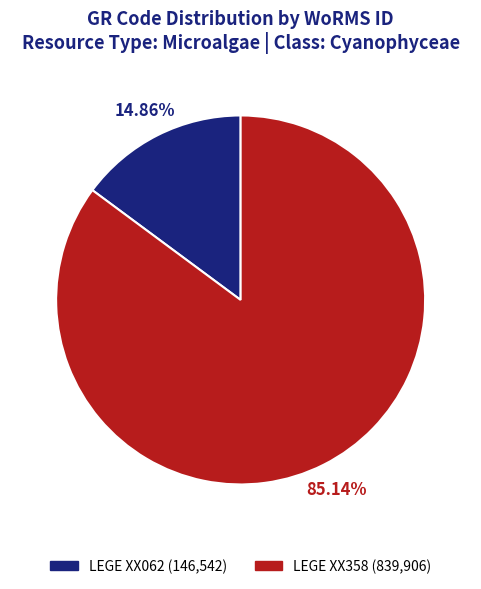

Is LEGE XX358 the majority of the pie?

Yes